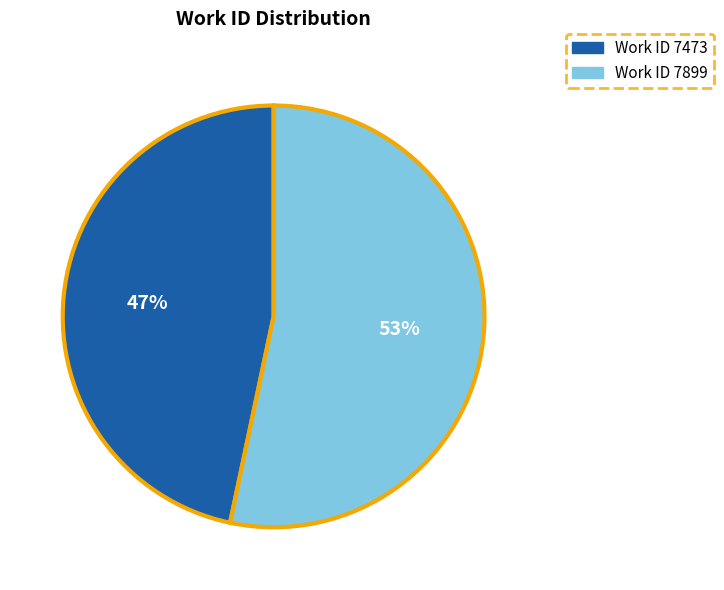

To the nearest percent, what is the average slice percentage?

50%